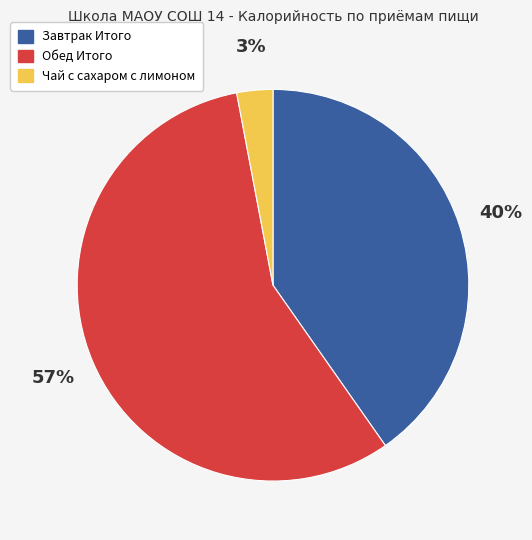

True or false: Обед Итого accounts for 51% of the total.

False